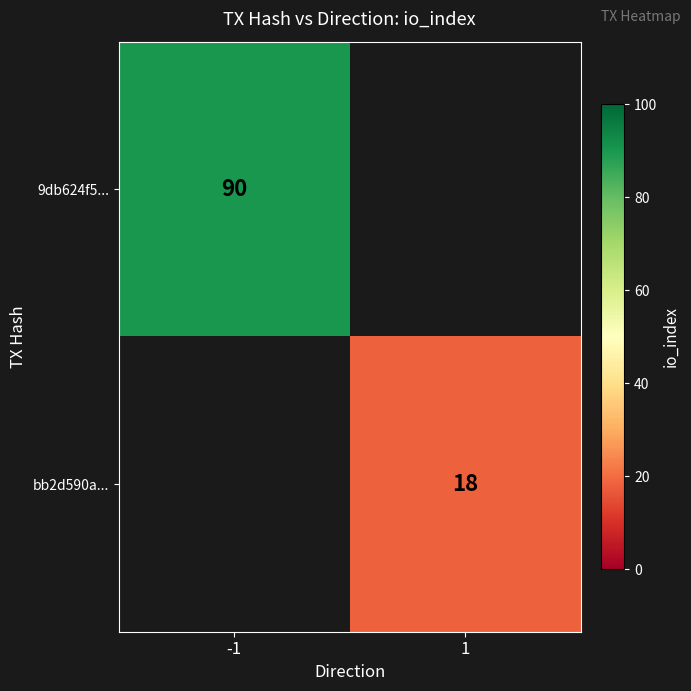

What is the greatest value displayed?

90.0